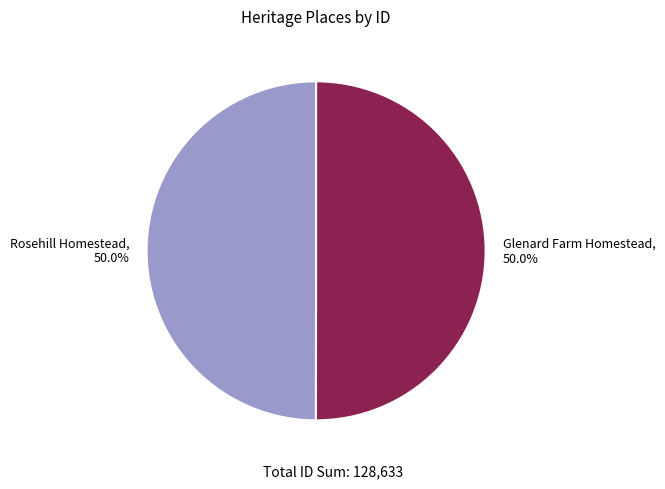

Is the sum of Rosehill Homestead and Glenard Farm Homestead greater than half?

Yes